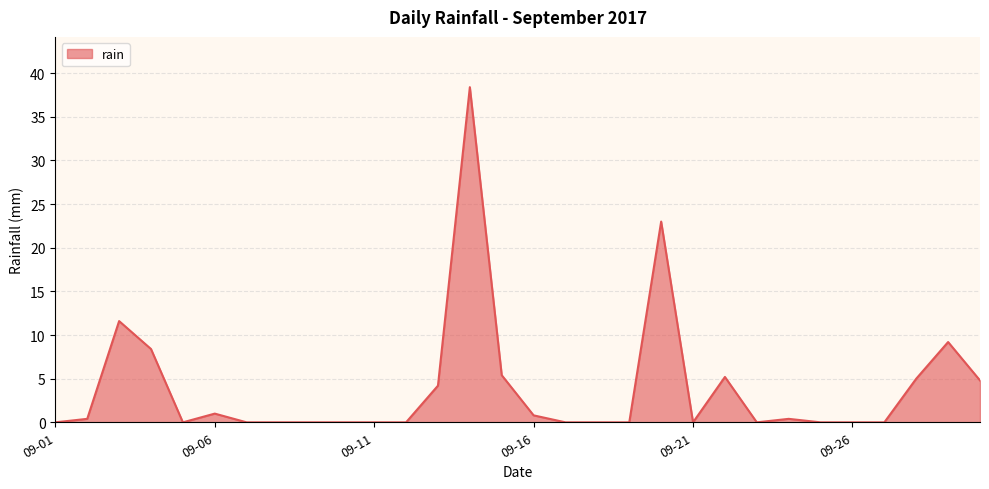

How many lines are shown in the chart?

1